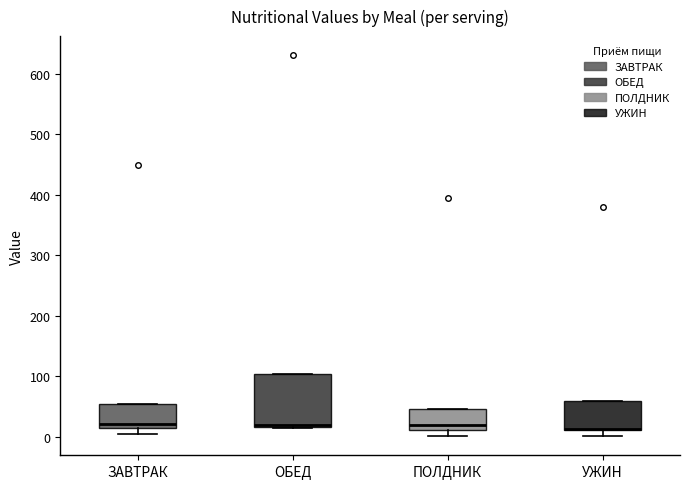

Which box is the tallest, from its lower edge to its upper edge?

ОБЕД